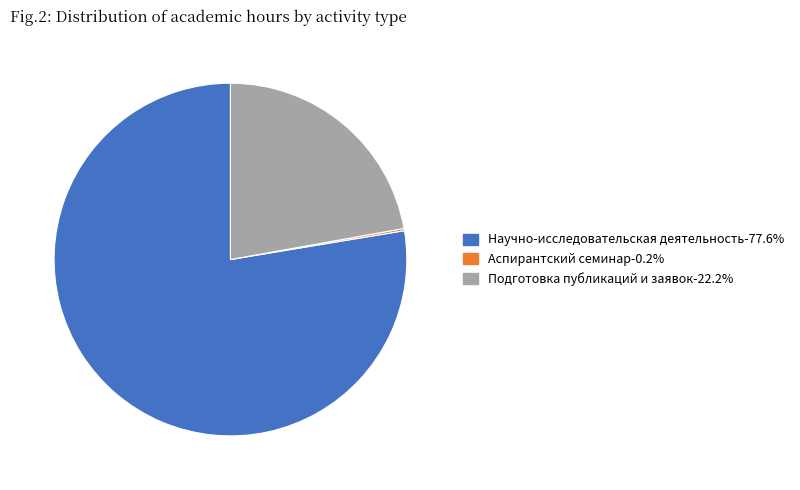

Is there any slice that represents more than half of the pie?

Yes